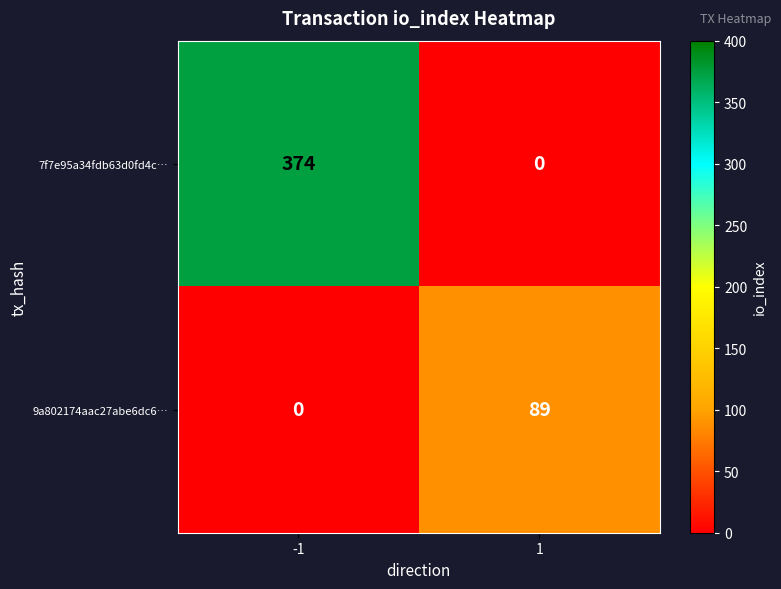

Which series has the largest total across all categories?

7f7e95a34fdb63d0fd4c…